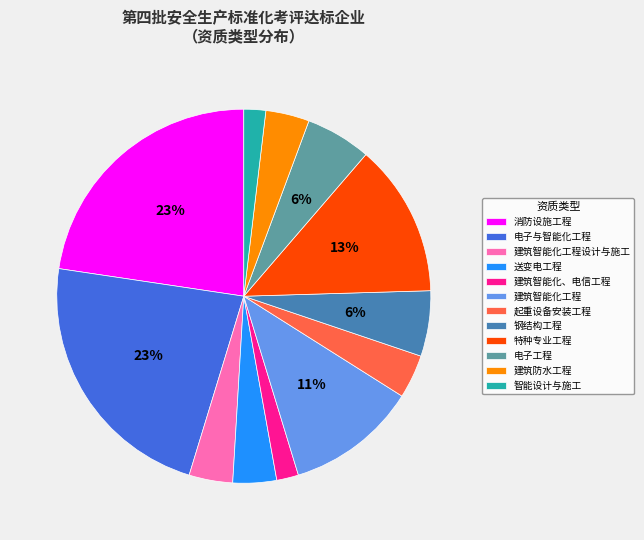

Is there any slice that represents more than half of the pie?

No